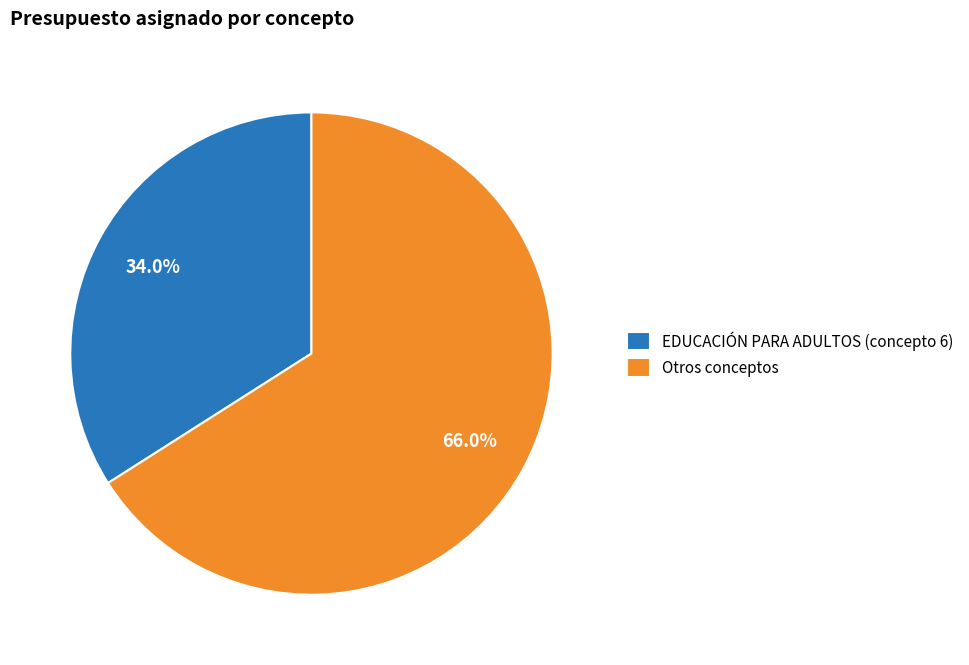

Which category has the biggest portion of the pie?

Otros conceptos